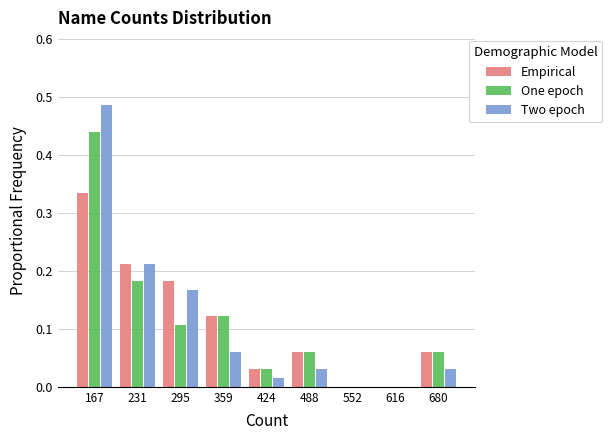

Reading left to right, transcribe this chart: for each range on the x-axis, give the height of each series' bar. Neither the bar edges nor the heights are printed on the chart, so give them approximately, as read against the axes.

140 to 200: Empirical=0.33	One epoch=0.44	Two epoch=0.48
200 to 260: Empirical=0.21	One epoch=0.18	Two epoch=0.21
260 to 330: Empirical=0.18	One epoch=0.11	Two epoch=0.17
330 to 390: Empirical=0.12	One epoch=0.12	Two epoch=0.06
390 to 460: Empirical=0.03	One epoch=0.03	Two epoch=0.02
460 to 520: Empirical=0.06	One epoch=0.06	Two epoch=0.03
520 to 580: Empirical=0	One epoch=0	Two epoch=0
580 to 650: Empirical=0	One epoch=0	Two epoch=0
650 to 710: Empirical=0.06	One epoch=0.06	Two epoch=0.03